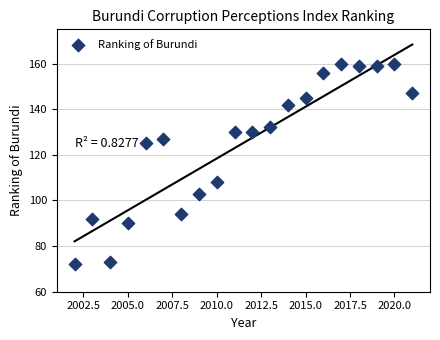

What is the range of Y values (max minus min)?

88